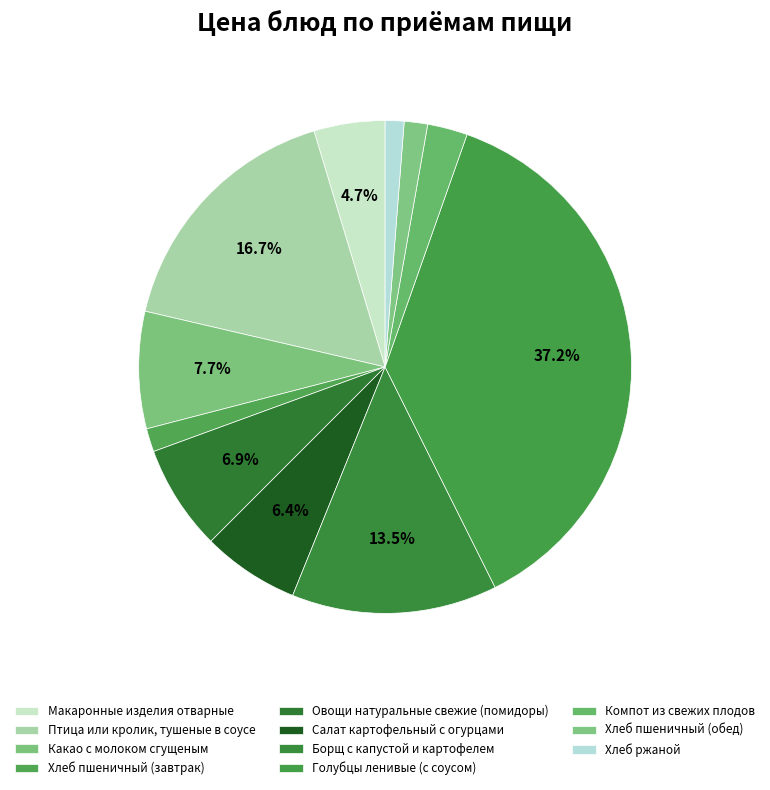

Which slice is the smallest?

Хлеб ржаной